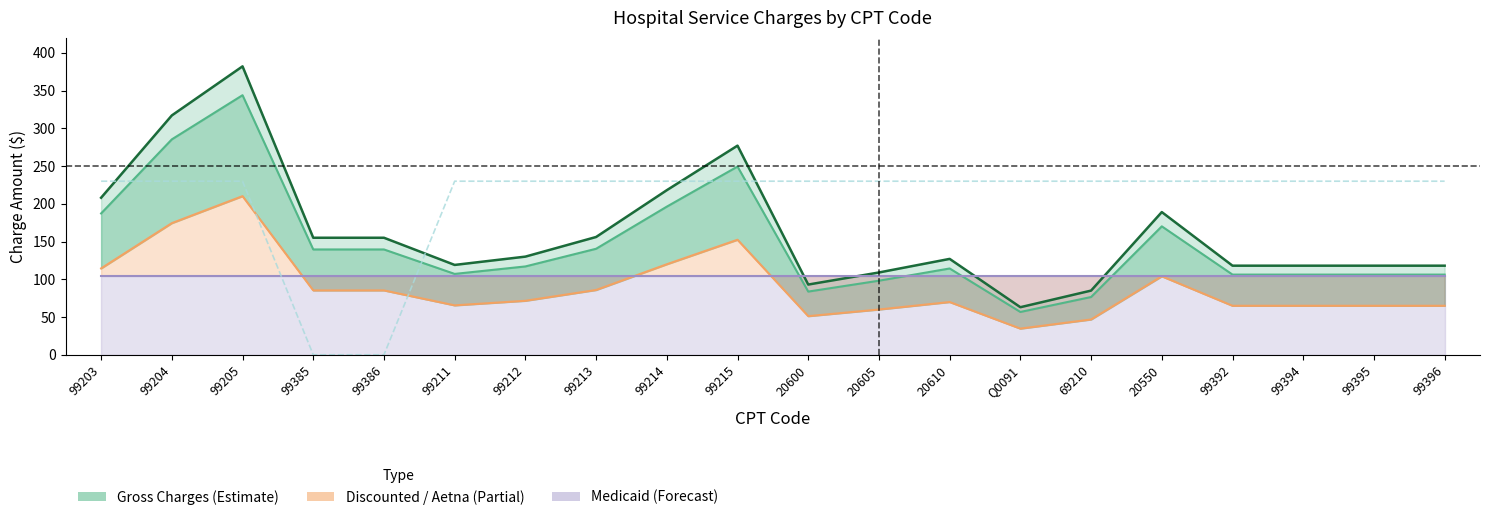

What is the minimum value for Gross Charges?

63.0